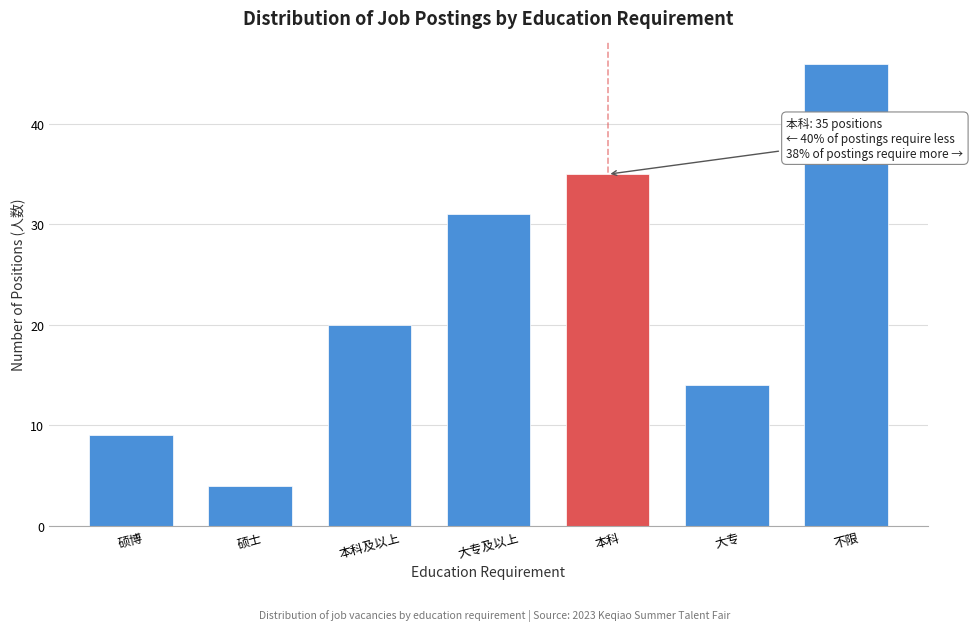

Reading left to right, what are all the values shown in this chart?

9	4	20	31	35	14	46